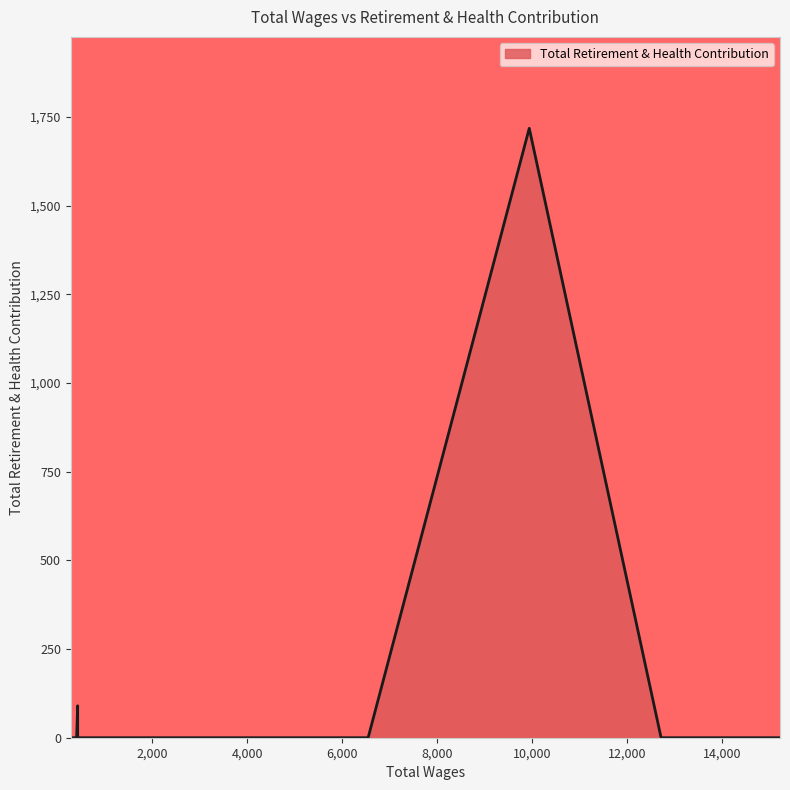

How many points are higher than both their immediate neighbors (excluding endpoints)?

2